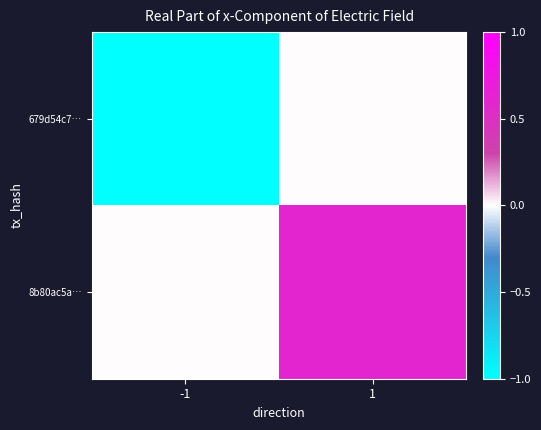

Which series has the largest total across all categories?

8b80ac5a…